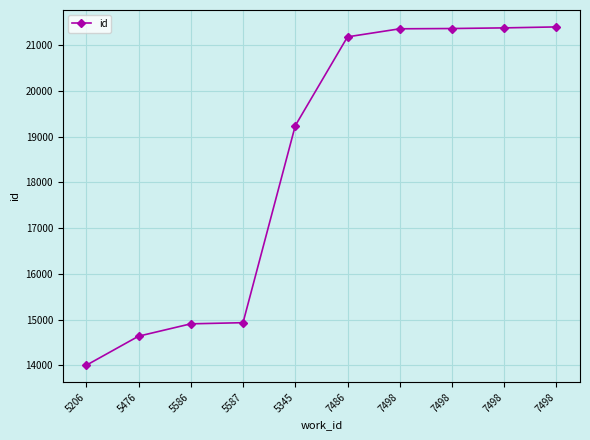

Rank the categories by value from lowest to highest.

5206, 5476, 5586, 5587, 5345, 7486, 7498, 7498, 7498, 7498